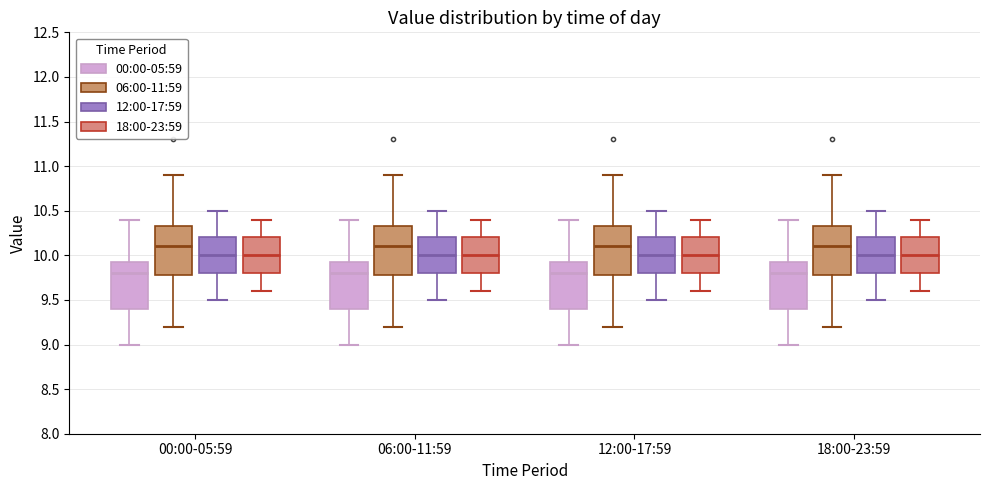

Reading left to right, transcribe this box plot: for each box, give where its median line is, the range the box spans, and where its two whiskers end, as read against the y-axis. The values are not printed on the chart, so give them approximately, as read against the axis.

00:00-05:59 (00:00-05:59): median 9.80, box 9.40 to 9.95, whiskers 9.00 to 10.40
00:00-05:59 (06:00-11:59): median 10.10, box 9.80 to 10.35, whiskers 9.20 to 10.90
00:00-05:59 (12:00-17:59): median 10.00, box 9.80 to 10.20, whiskers 9.50 to 10.50
00:00-05:59 (18:00-23:59): median 10.00, box 9.80 to 10.20, whiskers 9.60 to 10.40
06:00-11:59 (00:00-05:59): median 9.80, box 9.40 to 9.95, whiskers 9.00 to 10.40
06:00-11:59 (06:00-11:59): median 10.10, box 9.80 to 10.35, whiskers 9.20 to 10.90
06:00-11:59 (12:00-17:59): median 10.00, box 9.80 to 10.20, whiskers 9.50 to 10.50
06:00-11:59 (18:00-23:59): median 10.00, box 9.80 to 10.20, whiskers 9.60 to 10.40
12:00-17:59 (00:00-05:59): median 9.80, box 9.40 to 9.95, whiskers 9.00 to 10.40
12:00-17:59 (06:00-11:59): median 10.10, box 9.80 to 10.35, whiskers 9.20 to 10.90
12:00-17:59 (12:00-17:59): median 10.00, box 9.80 to 10.20, whiskers 9.50 to 10.50
12:00-17:59 (18:00-23:59): median 10.00, box 9.80 to 10.20, whiskers 9.60 to 10.40
18:00-23:59 (00:00-05:59): median 9.80, box 9.40 to 9.95, whiskers 9.00 to 10.40
18:00-23:59 (06:00-11:59): median 10.10, box 9.80 to 10.35, whiskers 9.20 to 10.90
18:00-23:59 (12:00-17:59): median 10.00, box 9.80 to 10.20, whiskers 9.50 to 10.50
18:00-23:59 (18:00-23:59): median 10.00, box 9.80 to 10.20, whiskers 9.60 to 10.40